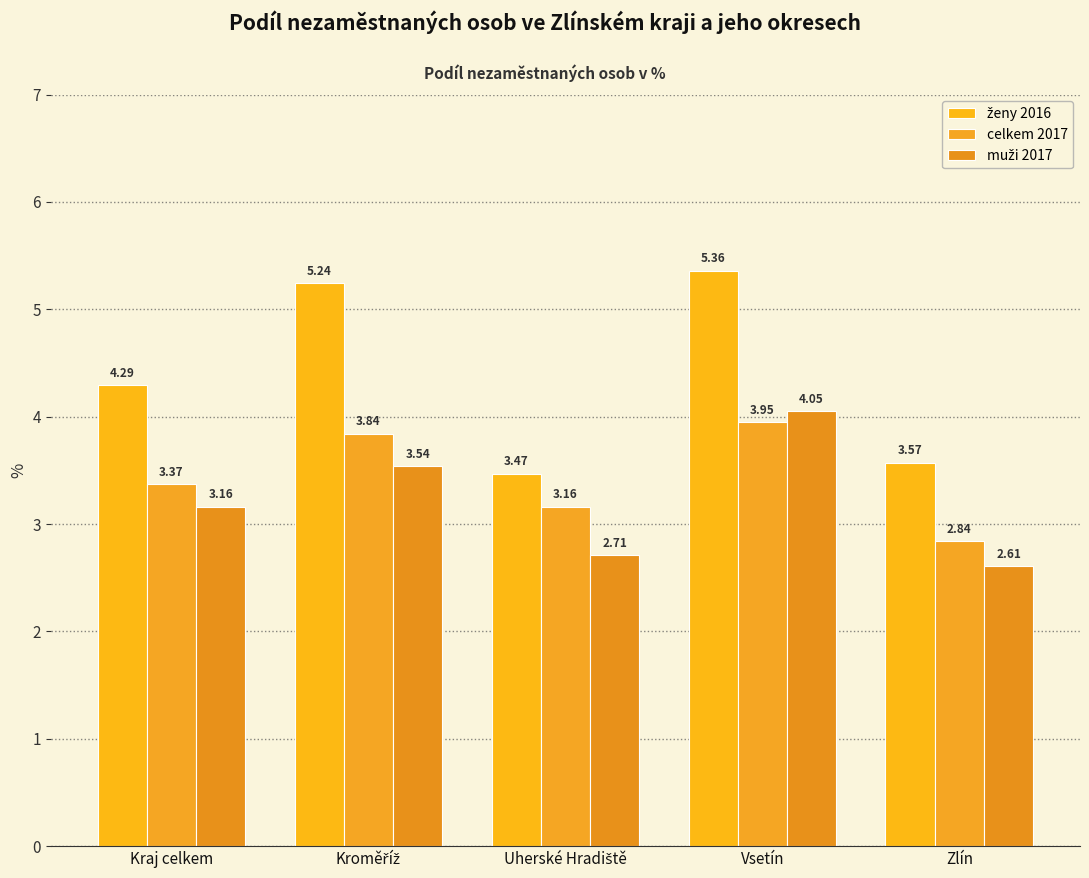

Which series has the largest total across all categories?

ženy 2016